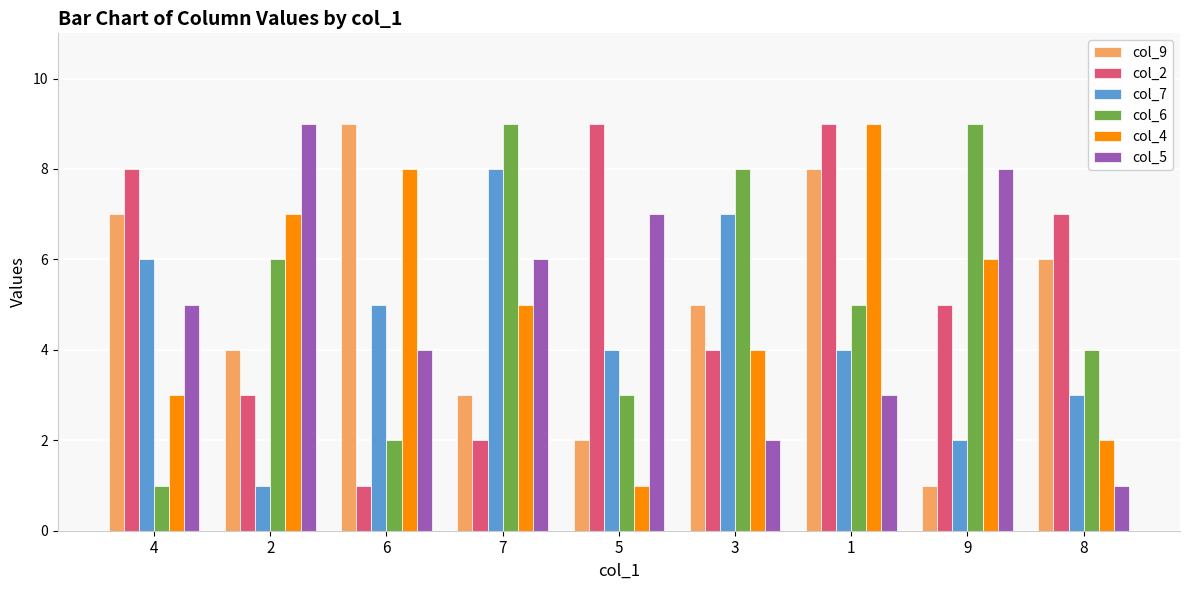

What is the difference between the col_2 values at 9 and 5?

4